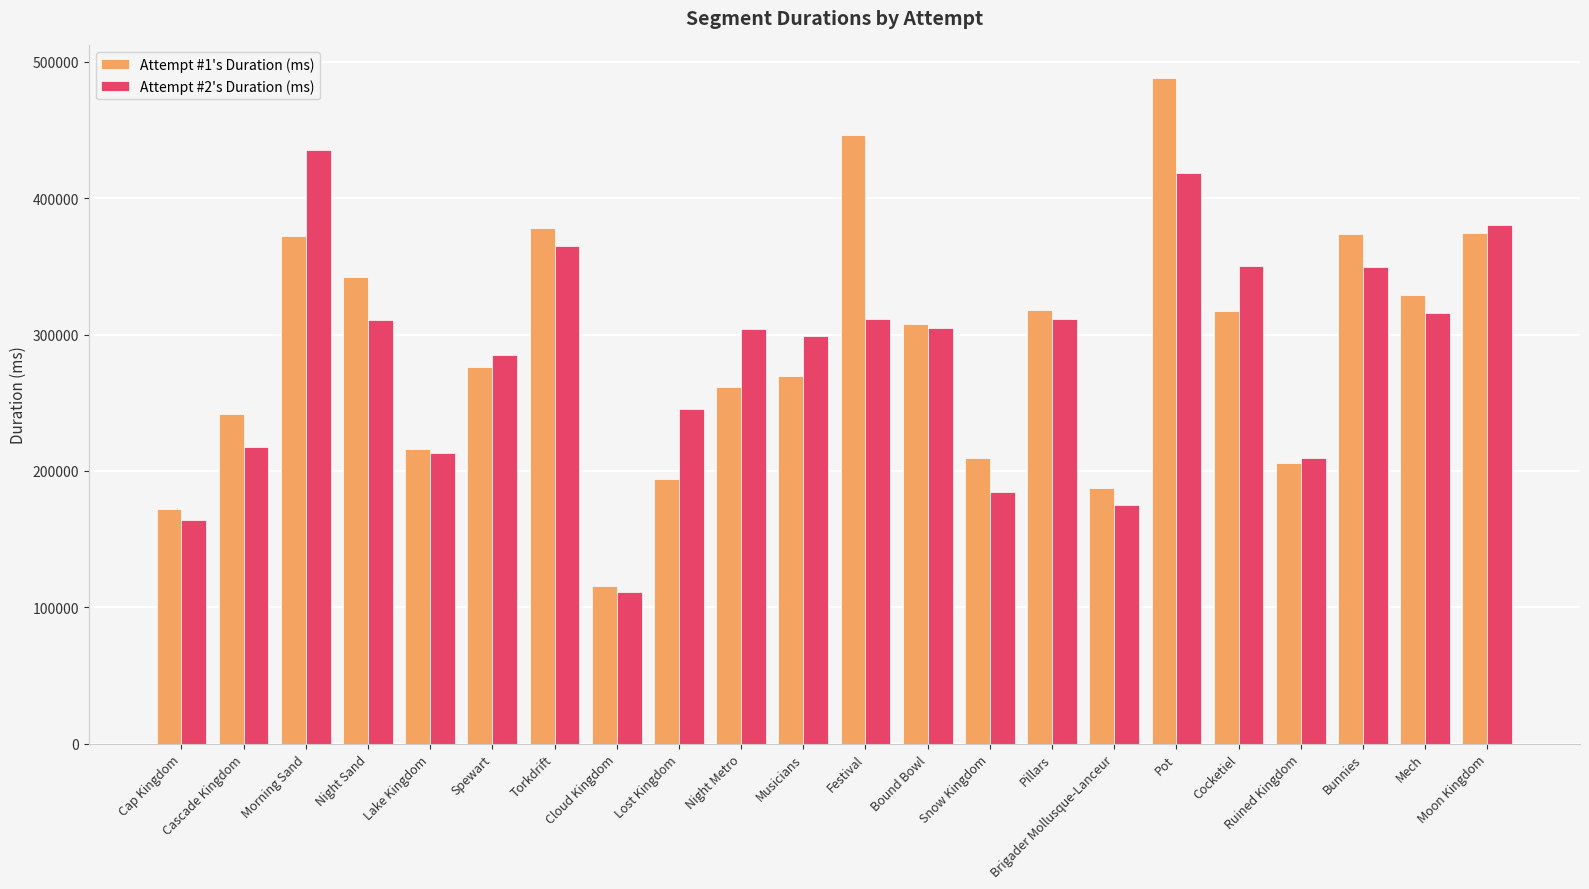

At which label does Attempt #2's Duration (ms) reach its peak?

Morning Sand